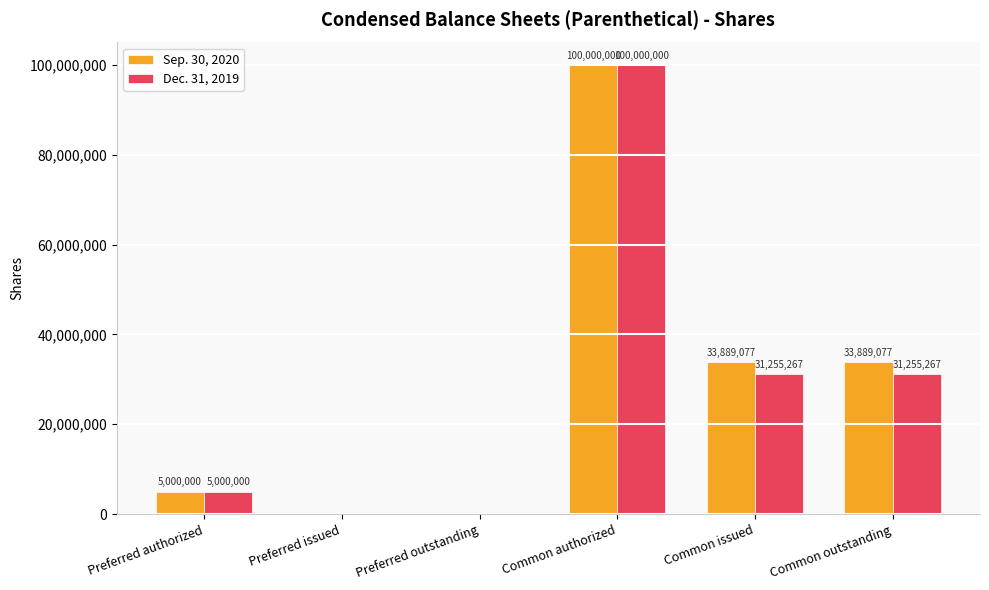

What are all the series names shown in the legend?

Sep. 30, 2020, Dec. 31, 2019